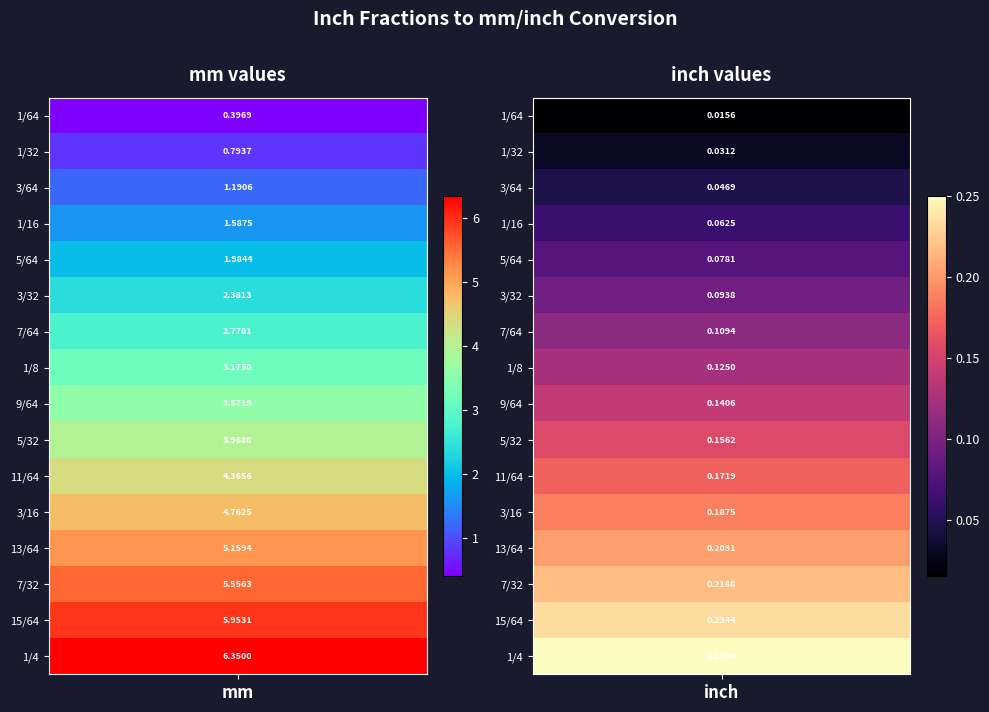

What is the difference between the maximum and minimum values in the 7/64 series?

2.7